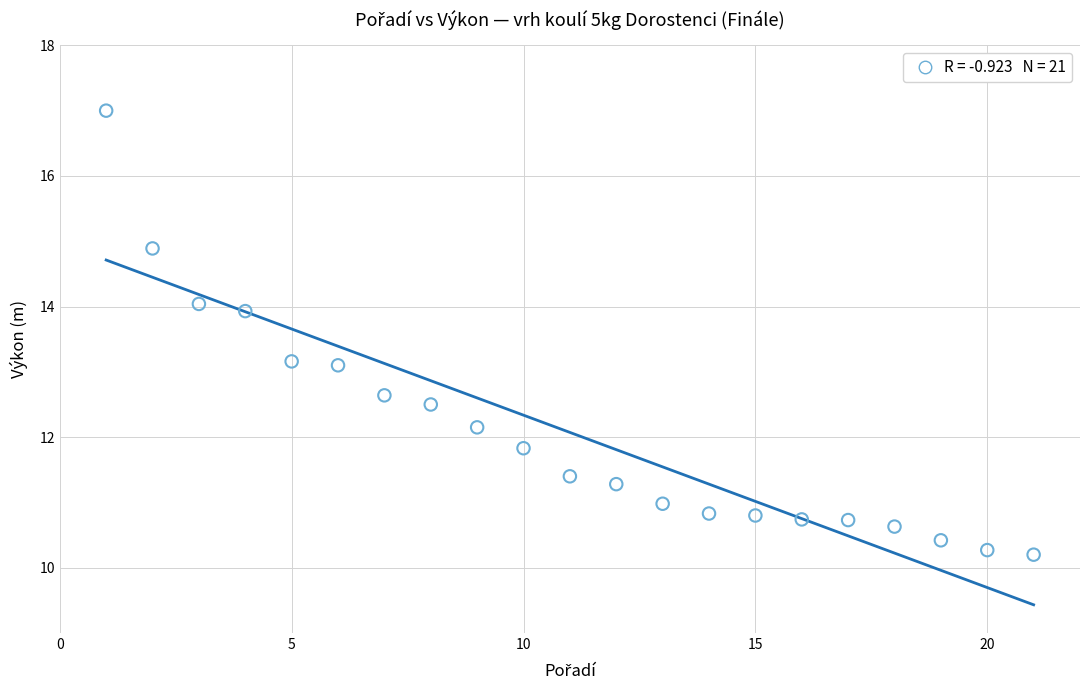

What is the range of X values (max minus min)?

20.0